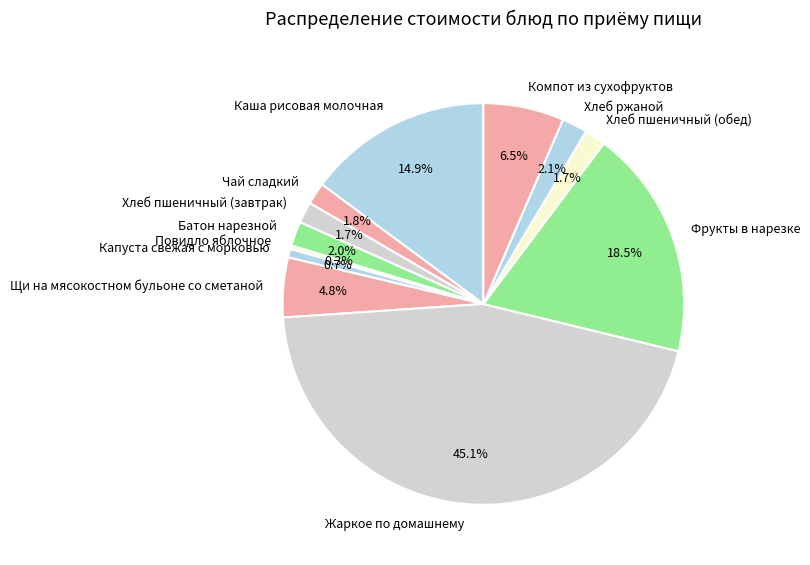

How many segments does this pie chart have?

12